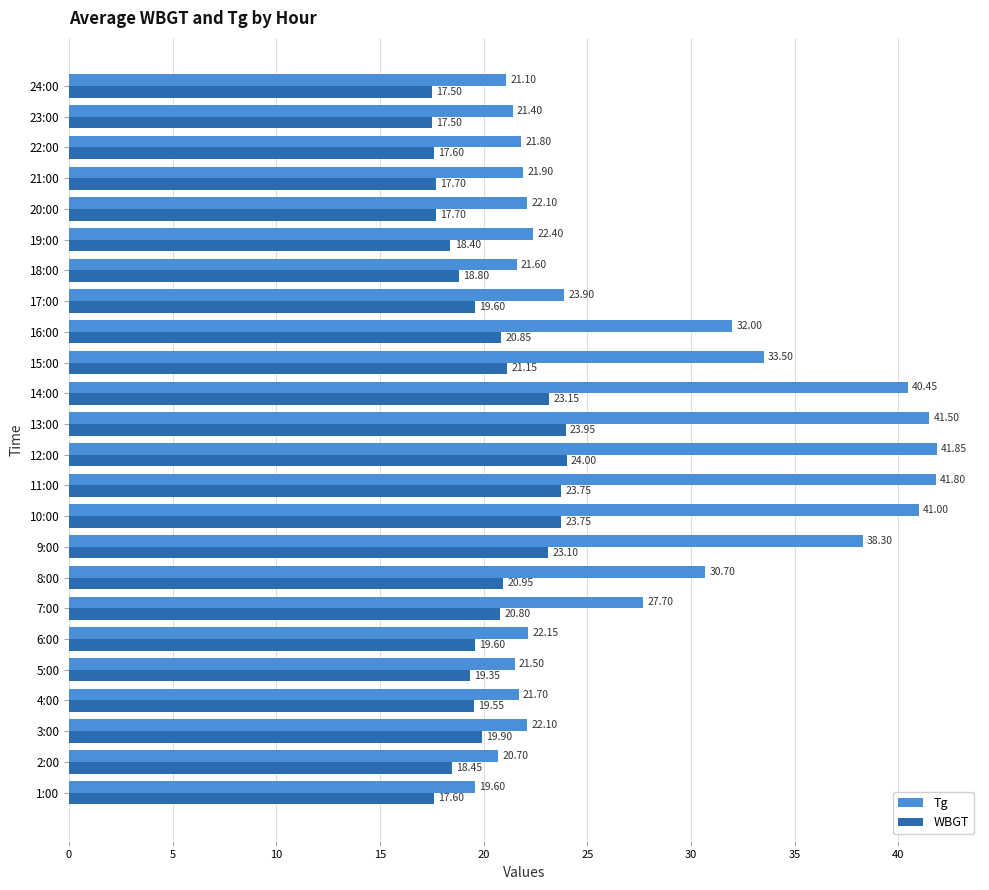

Which series has the largest total across all categories?

Tg